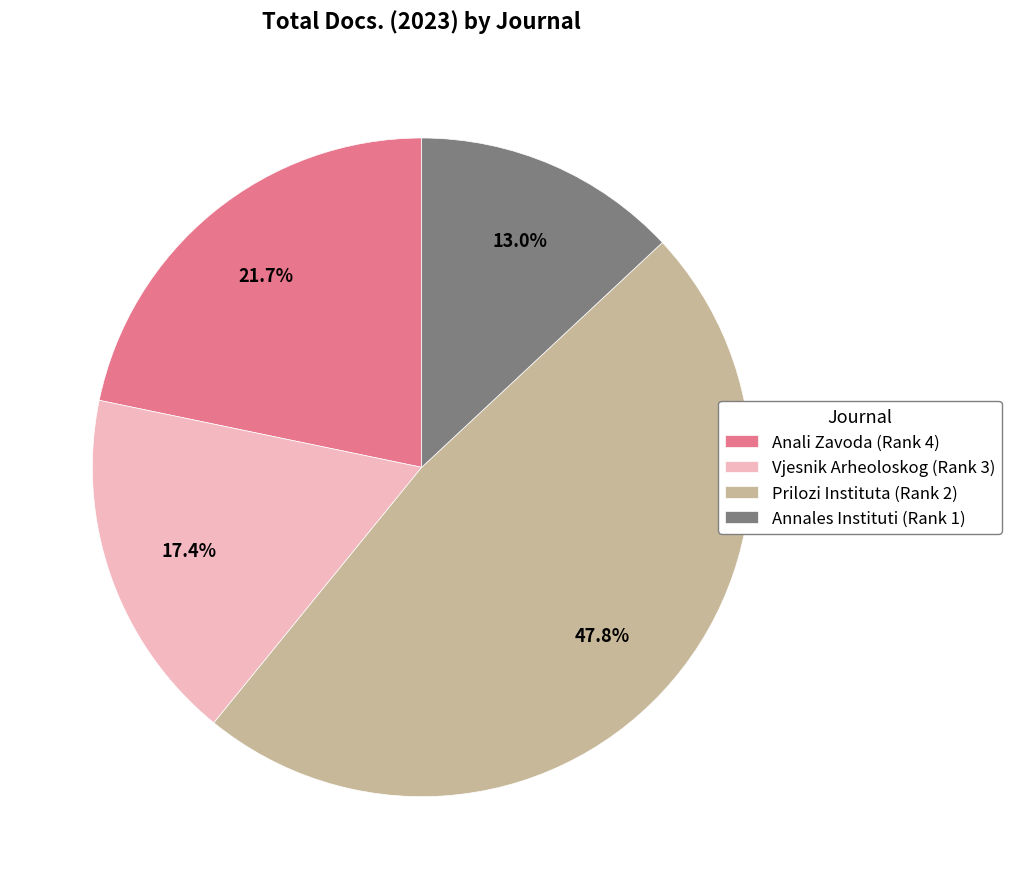

To the nearest percent, what is the difference between the Vjesnik Arheoloskog (Rank 3) and Annales Instituti (Rank 1) slice percentages?

4%